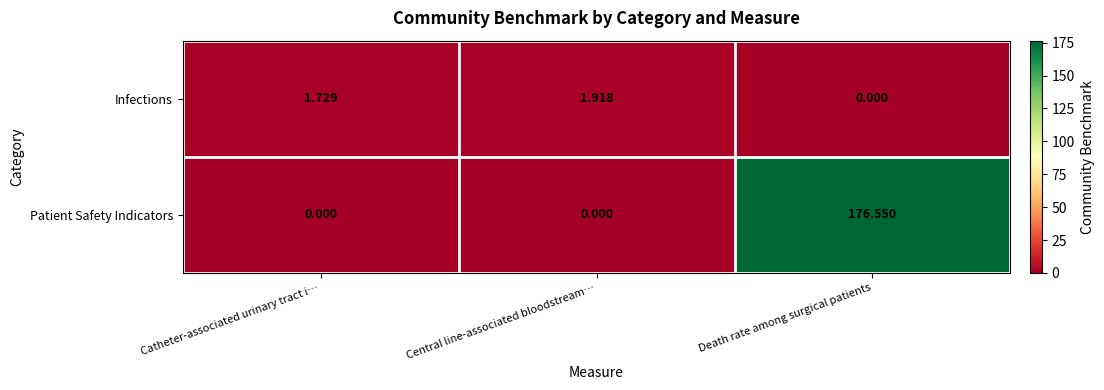

Is the value of Infections at Catheter-associated urinary tract i… greater than the value of Patient Safety Indicators at Catheter-associated urinary tract i…?

Yes